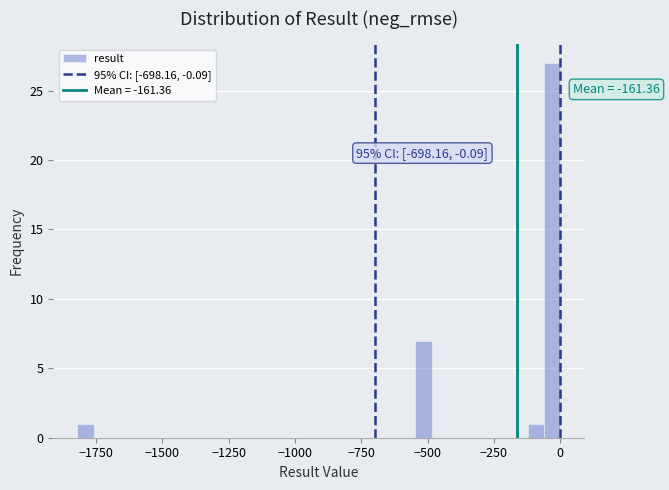

Read against the x-axis, roughly where is the centre of the tallest bar?

-50